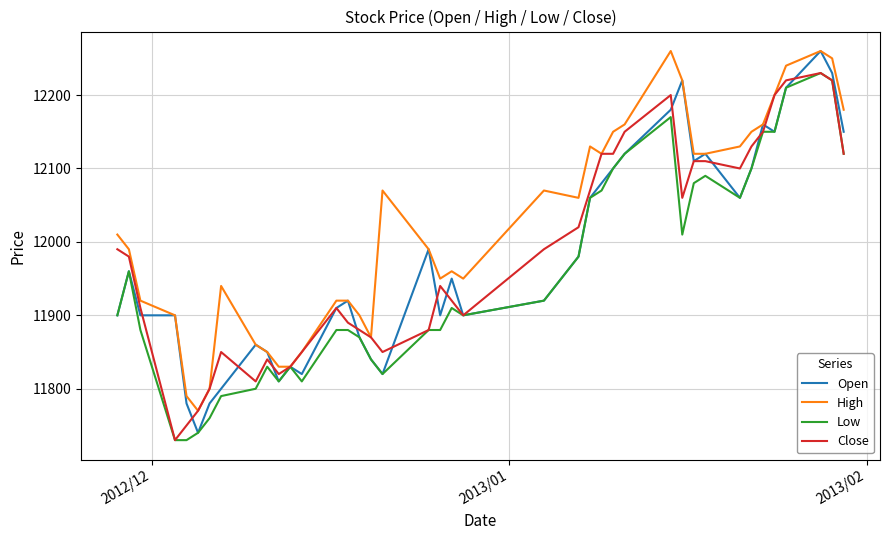

True or false: Close and Open intersect in this chart.

True